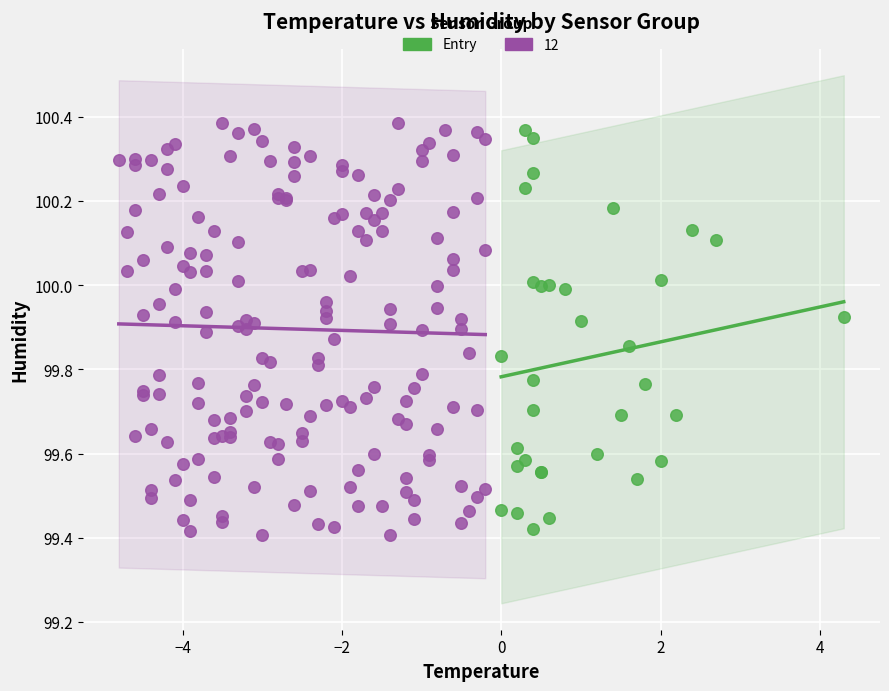

Which series has the largest Y range (max minus min)?

12